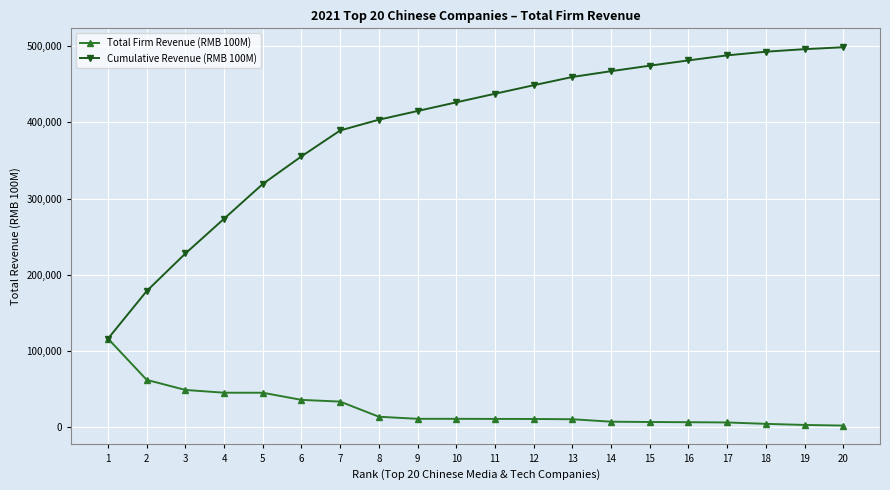

How many values in the Total Firm Revenue (RMB 100M) series exceed 11368?

10